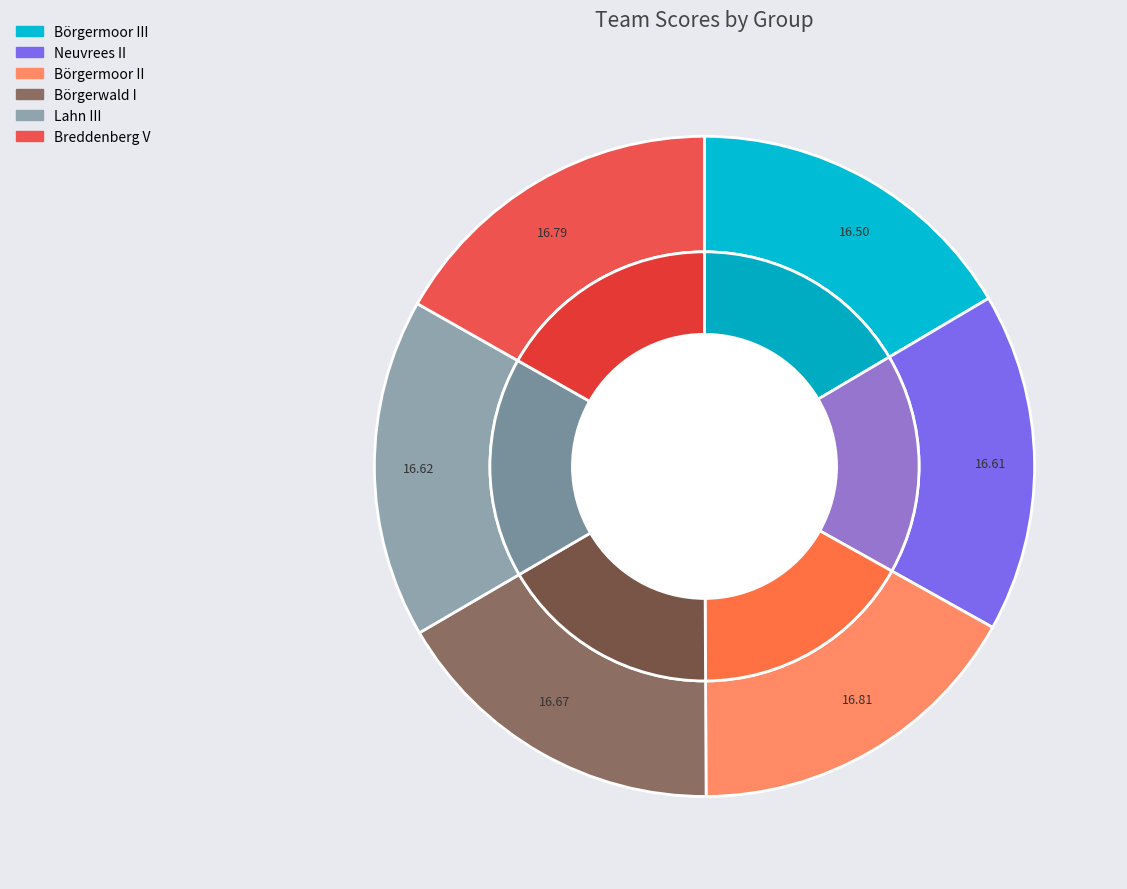

Count the number of slices in the pie.

6